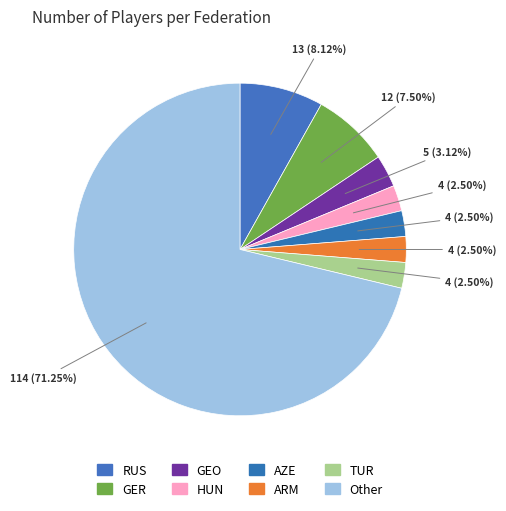

What percentage is the Other slice, to the nearest percent?

71%